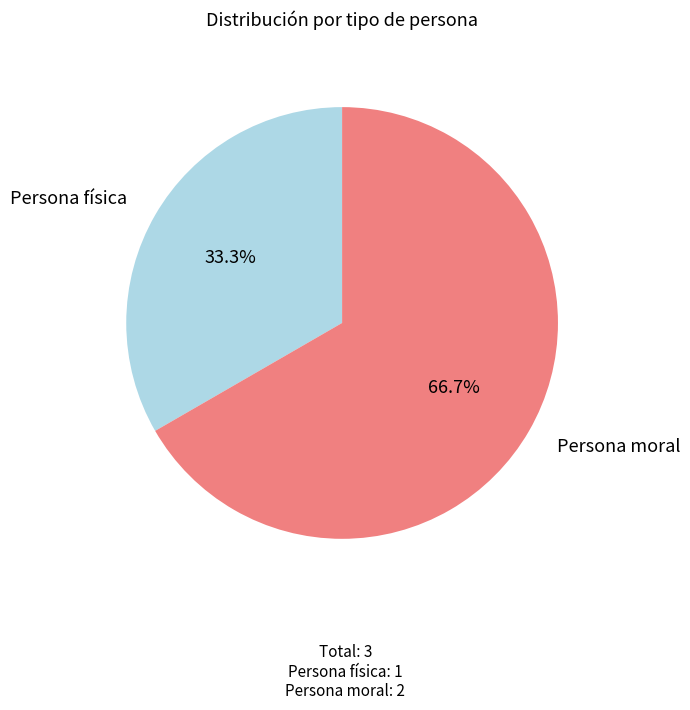

Does Persona moral represent more than half of the total?

Yes